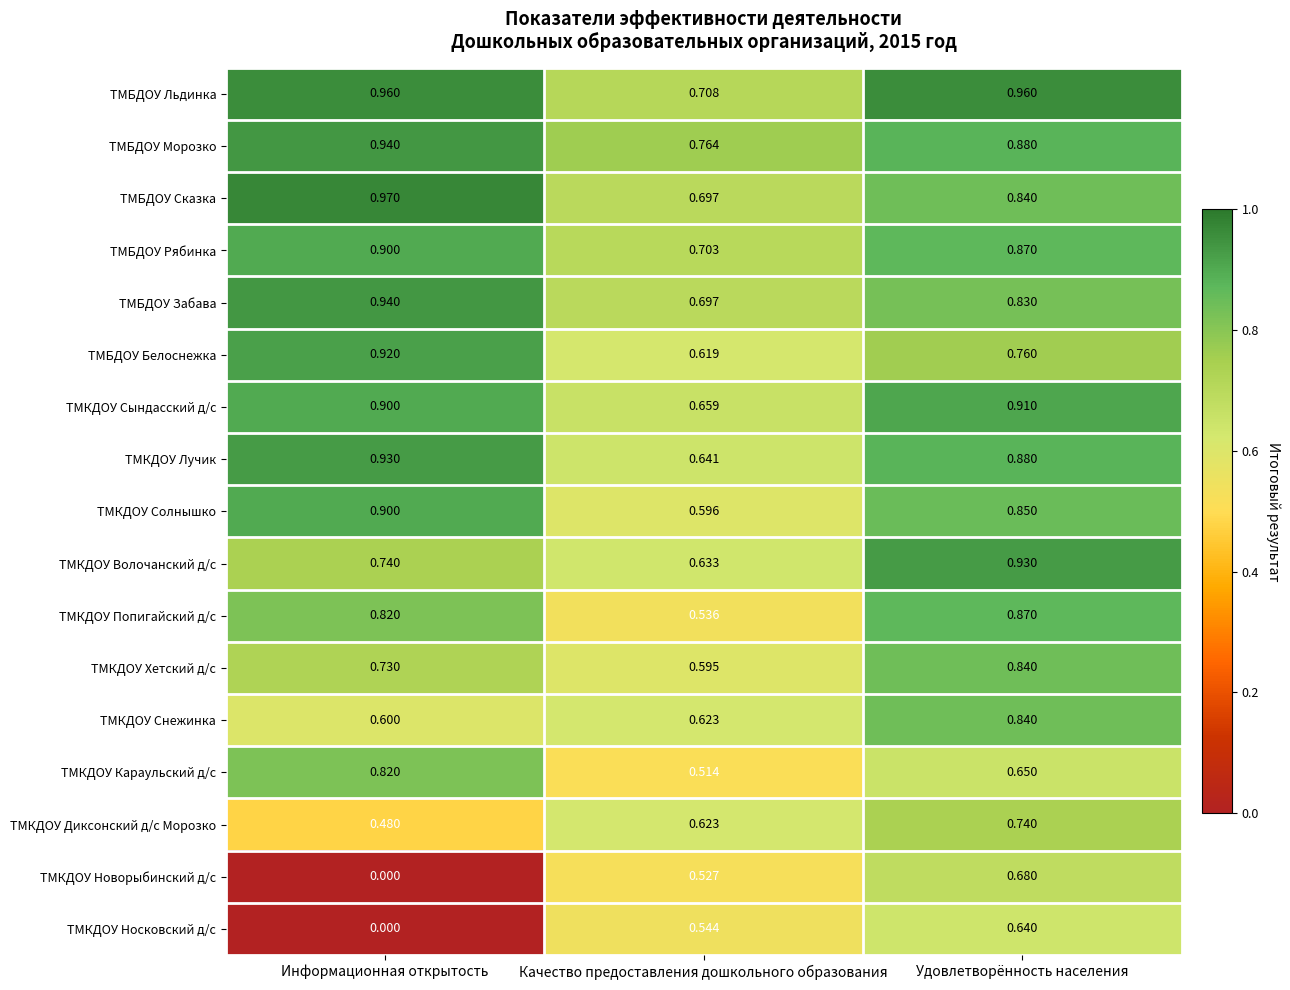

At which label does ТМБДОУ Белоснежка reach its minimum?

Качество предоставления дошкольного образования